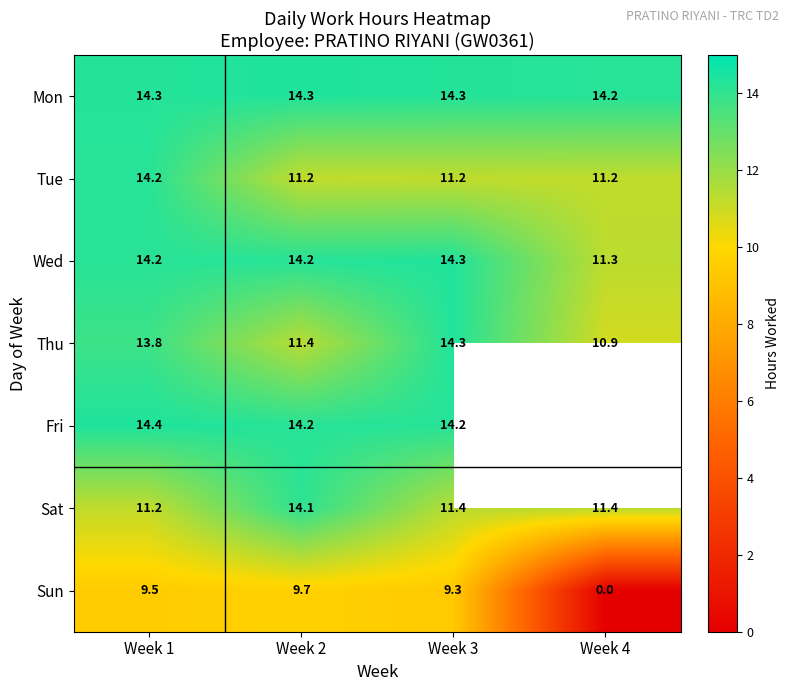

True or false: Mon has a value of 14.3 at Week 3.

True